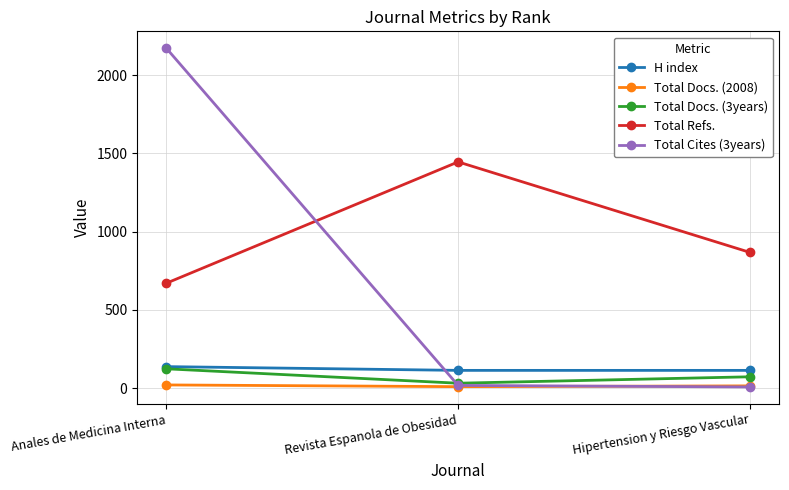

Which series has the largest total across all categories?

Total Refs.